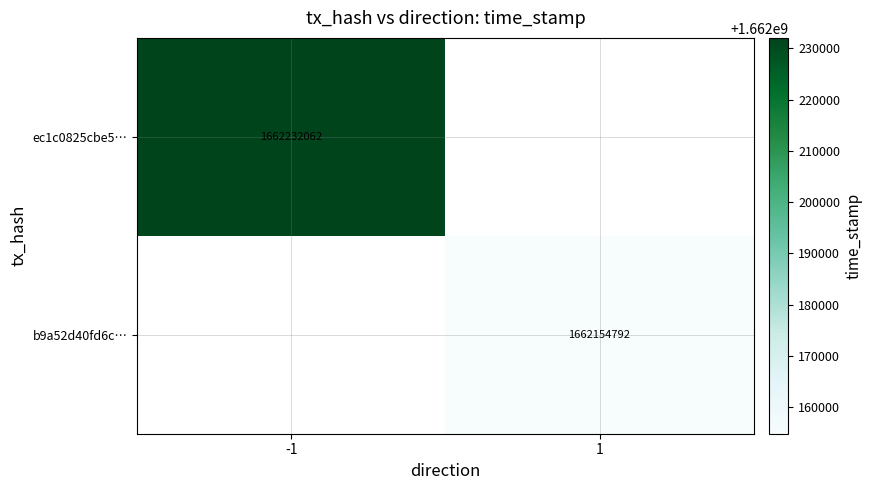

True or false: b9a52d40fd6c… has a value of 2976242888 at 1.

False